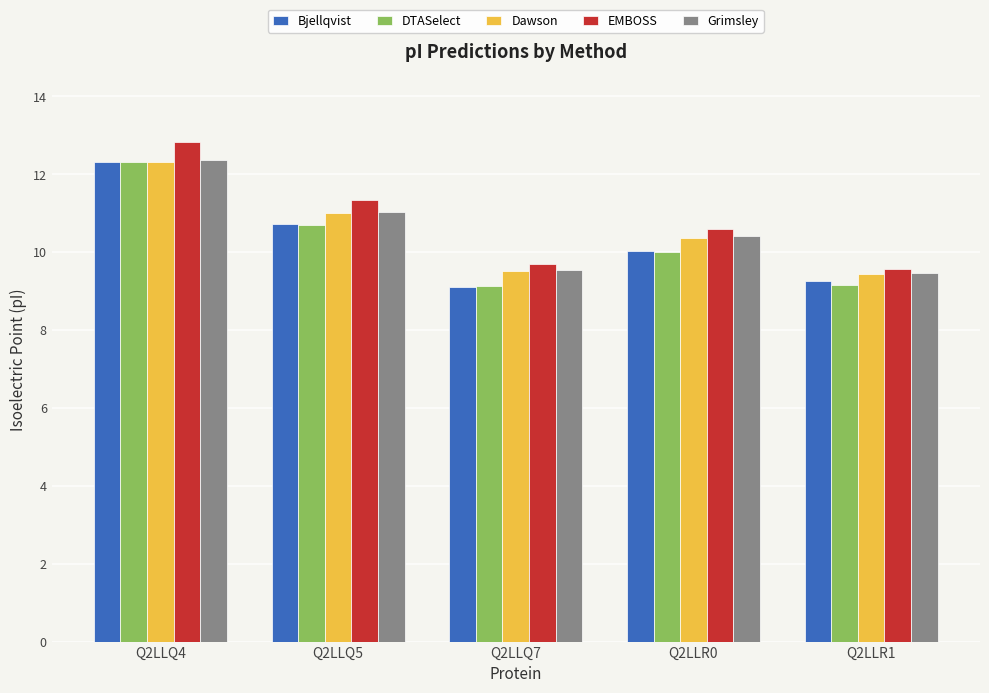

What is the total value across all series at Q2LLR1?

46.9